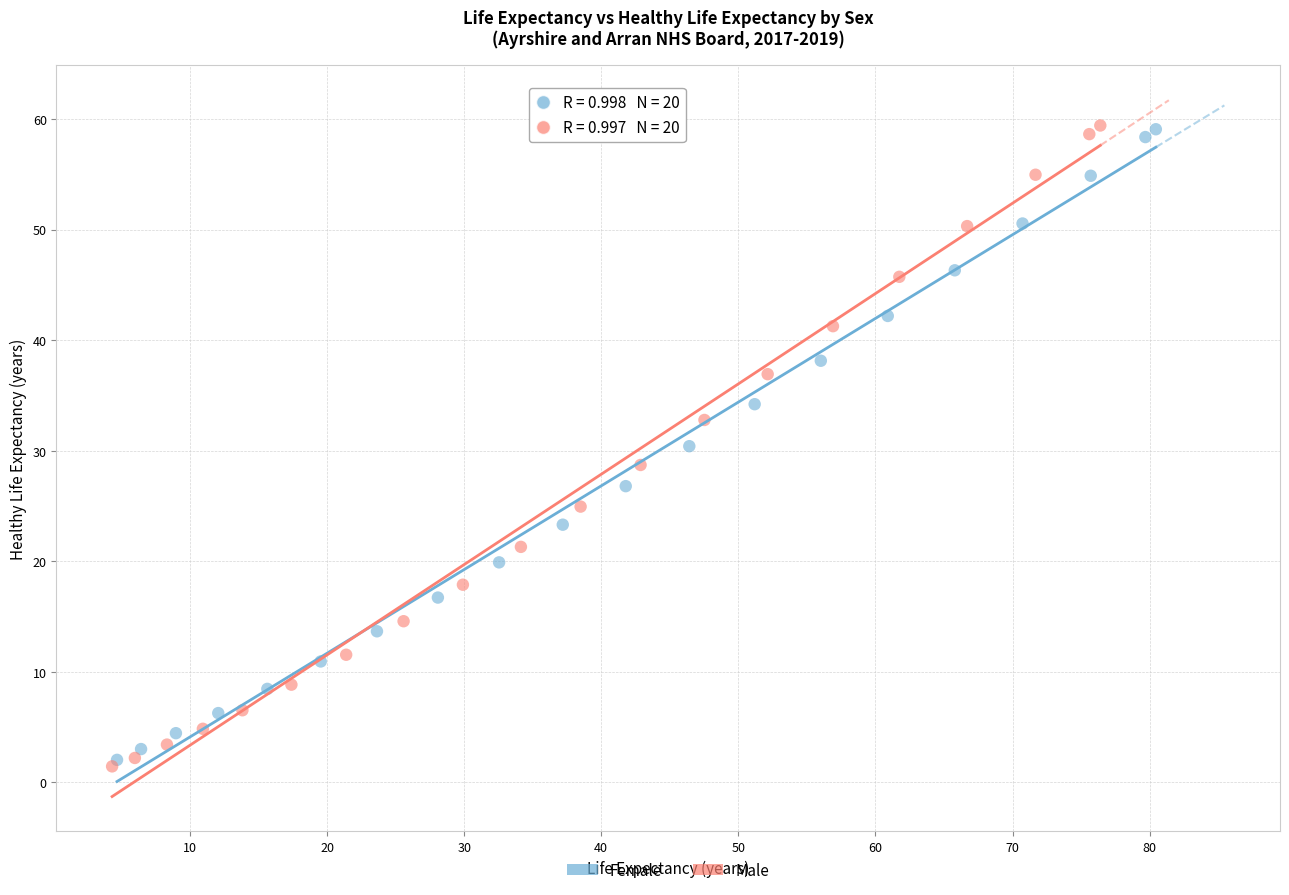

What are all the series names shown in the legend?

Female, Male